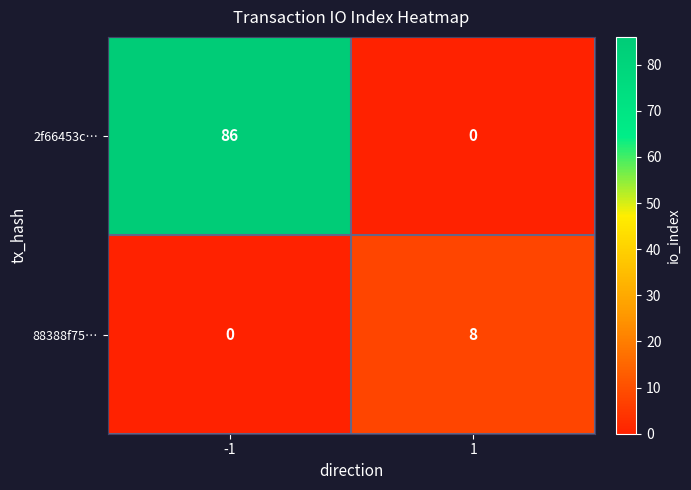

Reading right to left, list all the values displayed in this chart.

2f66453c…: 1=0	-1=86
88388f75…: 1=8	-1=0